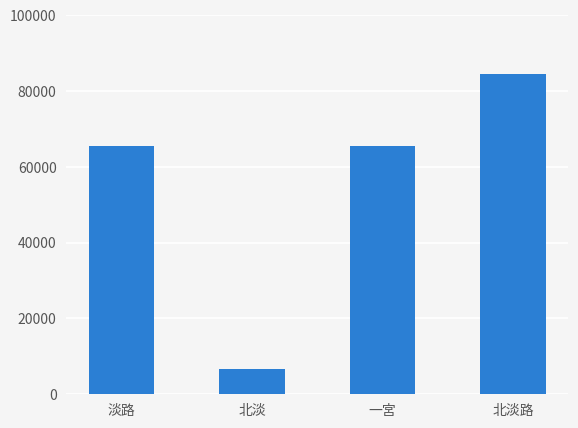

What is the label of the 1st bar from the left?

淡路